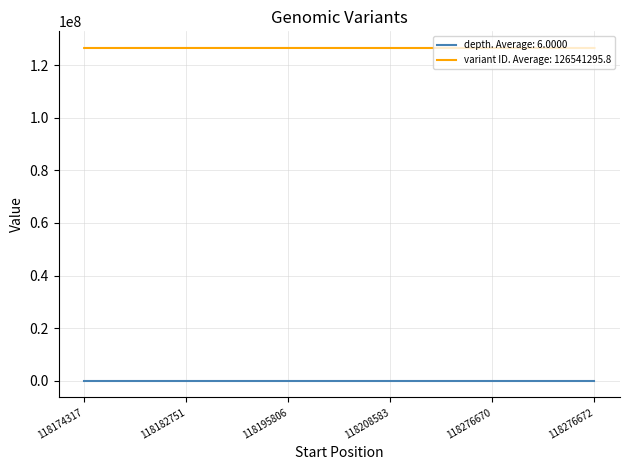

Is the value of depth. Average: 6.0000 at 118276672 greater than the value of variant ID. Average: 126541295.8 at 118276670?

No